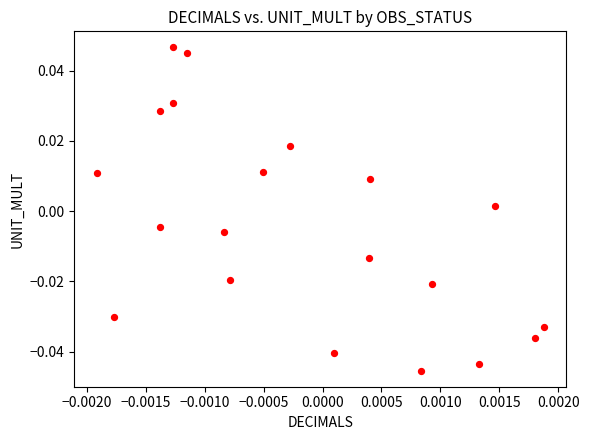

How many points are shown in the scatter plot?

20